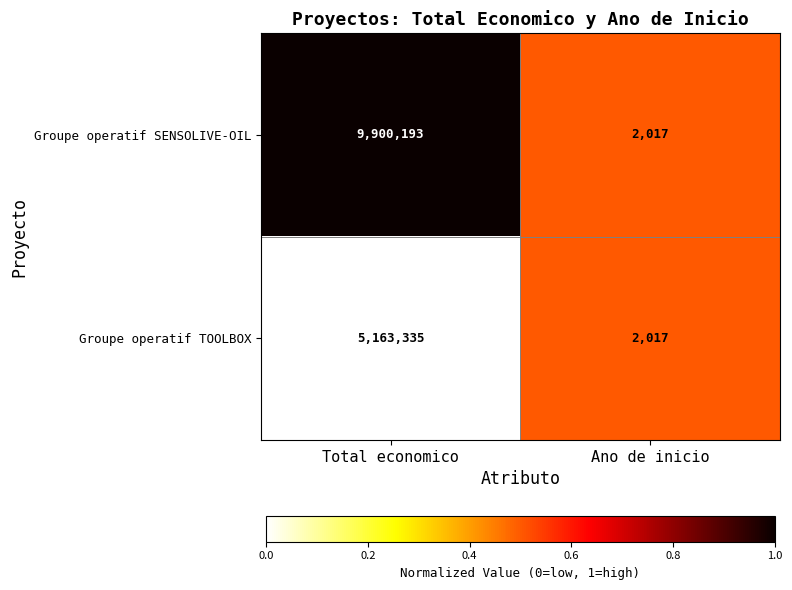

Reading left to right, list all the values displayed in this chart.

Groupe operatif SENSOLIVE-OIL: Total economico=9900193	Ano de inicio=2017
Groupe operatif TOOLBOX: Total economico=5163335	Ano de inicio=2017